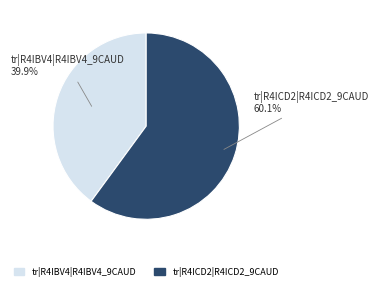

What portion of the pie excludes tr|R4IBV4|R4IBV4_9CAUD?

60.1%